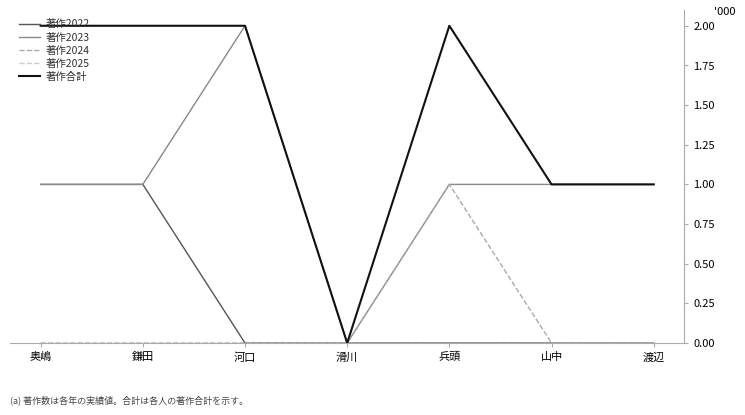

Which category has the highest value in the 著作2023 series?

河口